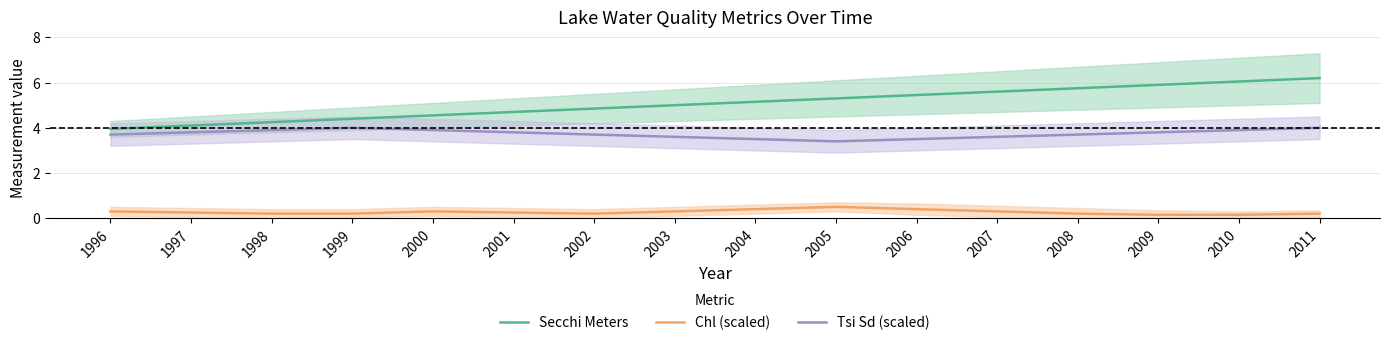

What is the average value of the Chl (scaled) series?

0.3